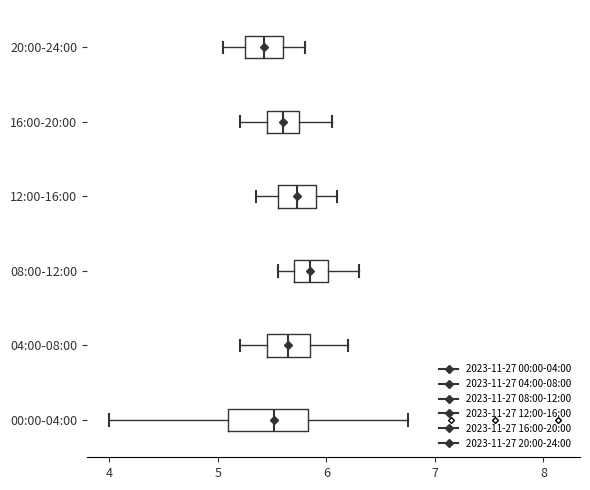

Reading bottom to top, read every box against the x-axis: the position of its median line, the range the box covers, and the ends of its whiskers. The values are not printed on the chart, so give them approximately, as read against the axis.

00:00-04:00: median 5.5, box 5.1 to 5.8, whiskers 4.0 to 6.8
04:00-08:00: median 5.7, box 5.5 to 5.9, whiskers 5.2 to 6.2
08:00-12:00: median 5.9, box 5.7 to 6.0, whiskers 5.6 to 6.3
12:00-16:00: median 5.7, box 5.6 to 5.9, whiskers 5.4 to 6.1
16:00-20:00: median 5.6, box 5.5 to 5.8, whiskers 5.2 to 6.1
20:00-24:00: median 5.4, box 5.3 to 5.6, whiskers 5.1 to 5.8